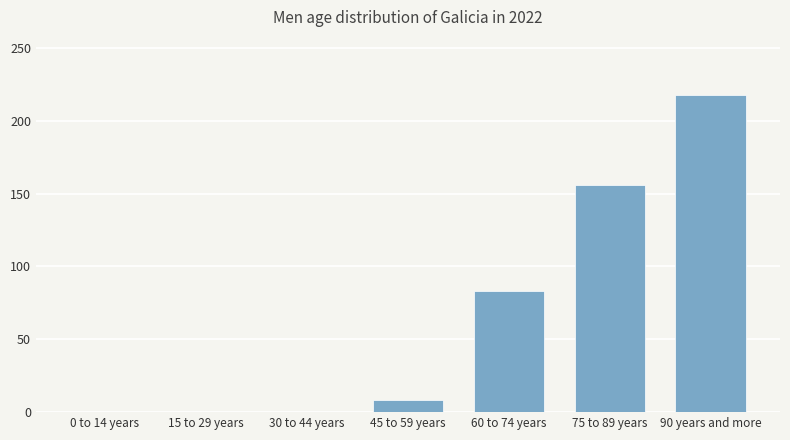

Reading right to left, list all the values displayed in this chart.

90 years and more=218	75 to 89 years=156	60 to 74 years=83	45 to 59 years=8	30 to 44 years=0	15 to 29 years=0	0 to 14 years=0